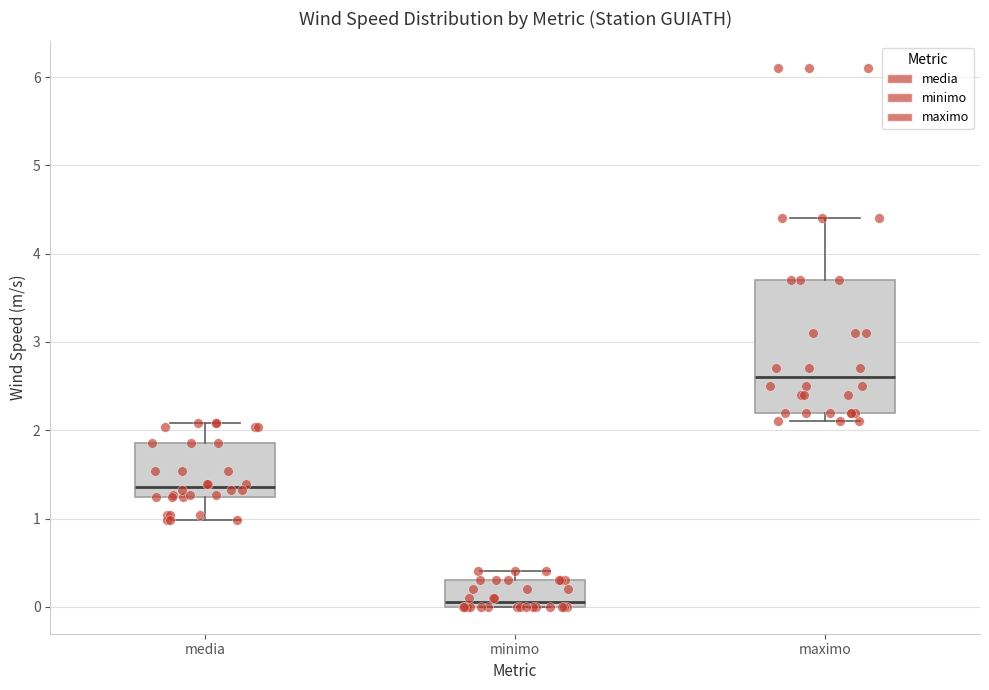

Reading left to right, read every box against the y-axis: the position of its median line, the range the box covers, and the ends of its whiskers. The values are not printed on the chart, so give them approximately, as read against the axis.

media: median 1.4, box 1.2 to 1.9, whiskers 1.0 to 2.1
minimo: median 0.1, box 0.0 to 0.3, whiskers 0.0 to 0.4
maximo: median 2.6, box 2.2 to 3.7, whiskers 2.1 to 4.4